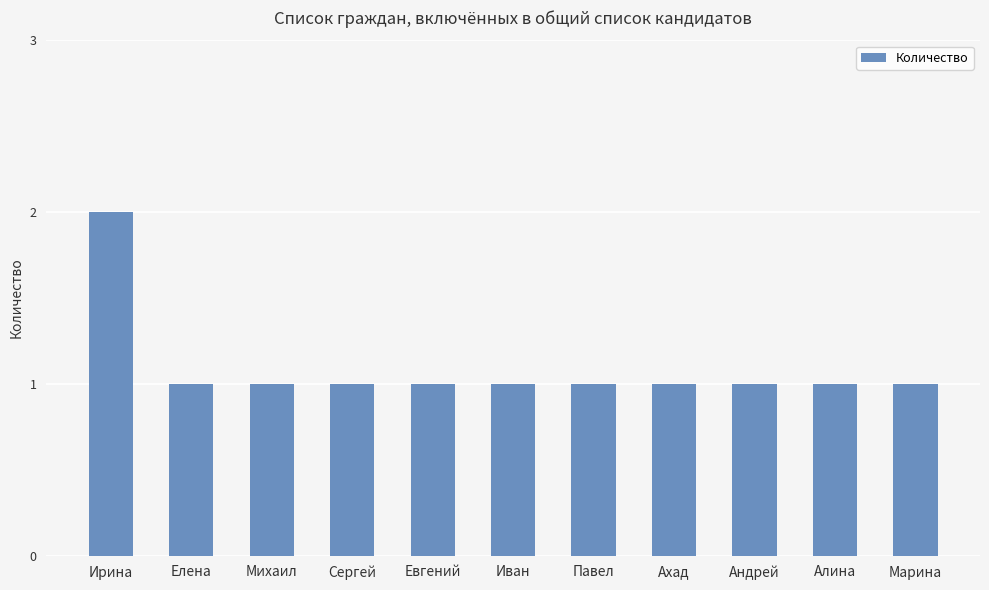

What is the label of the 4th bar from the left?

Сергей